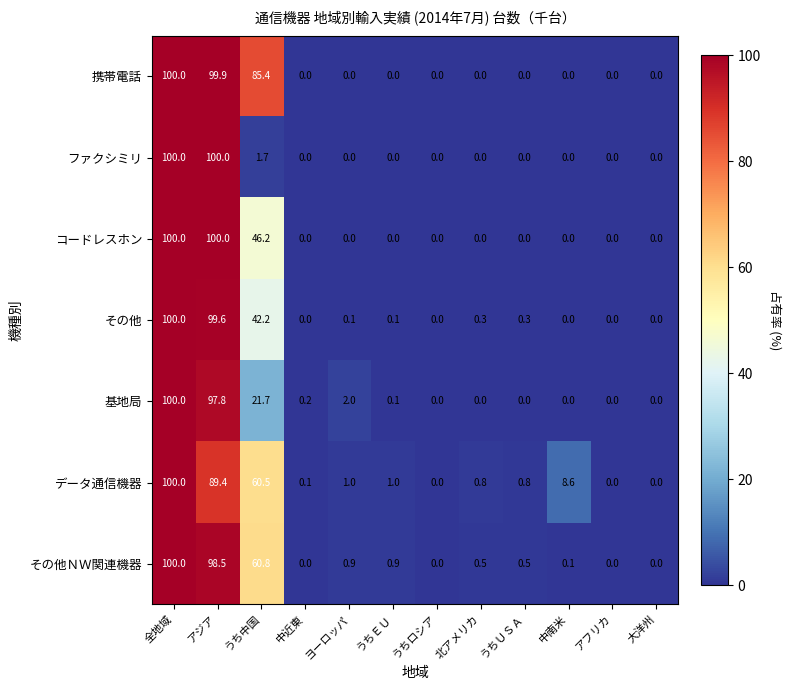

How many series are shown in this chart?

7